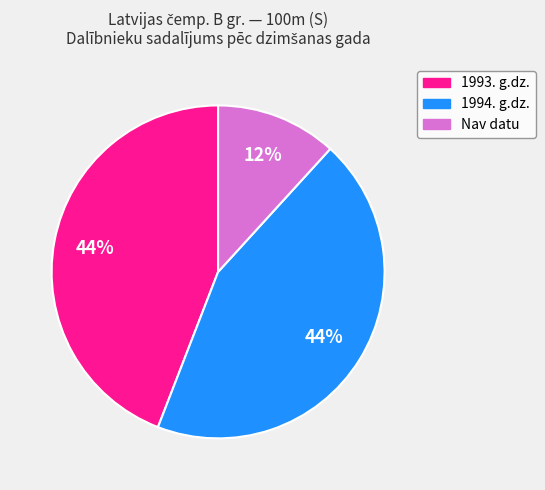

To the nearest percent, what is the difference between the largest and smallest slice percentages?

32%